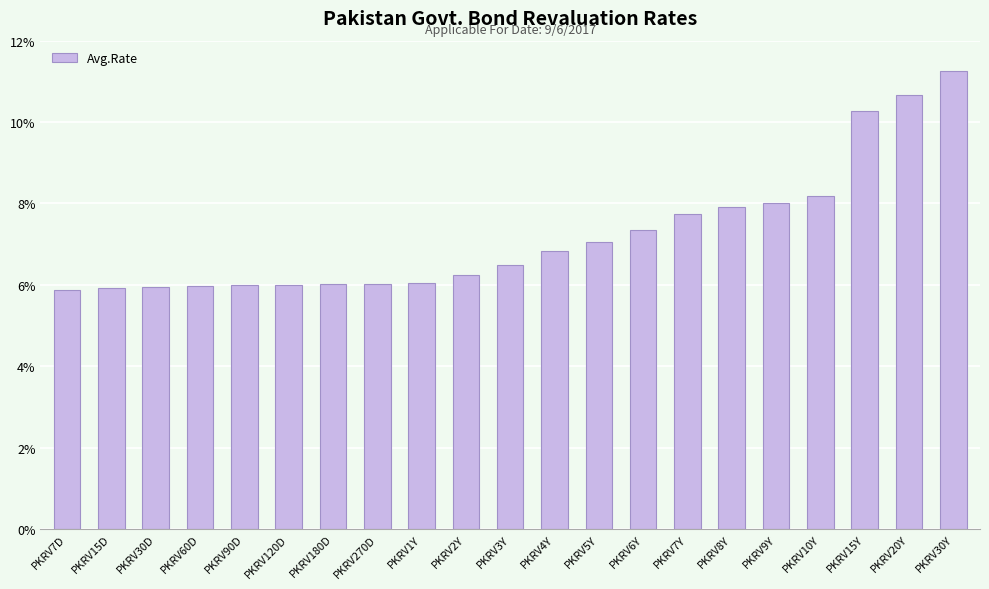

The chart shows a value of 7.8 at PKRV7Y. True or false?

True